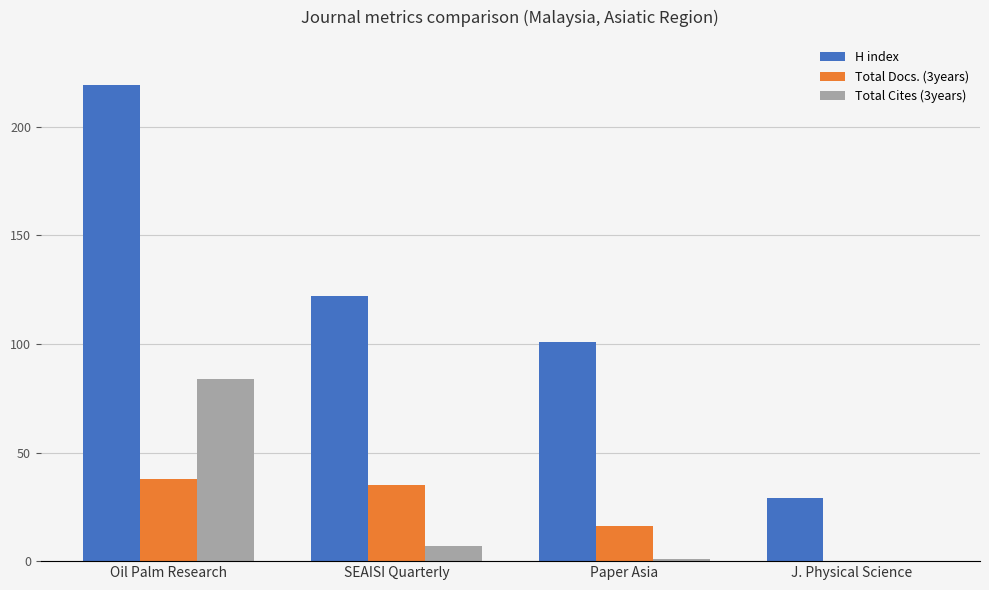

Is it true that H index equals 219 at Oil Palm Research?

True